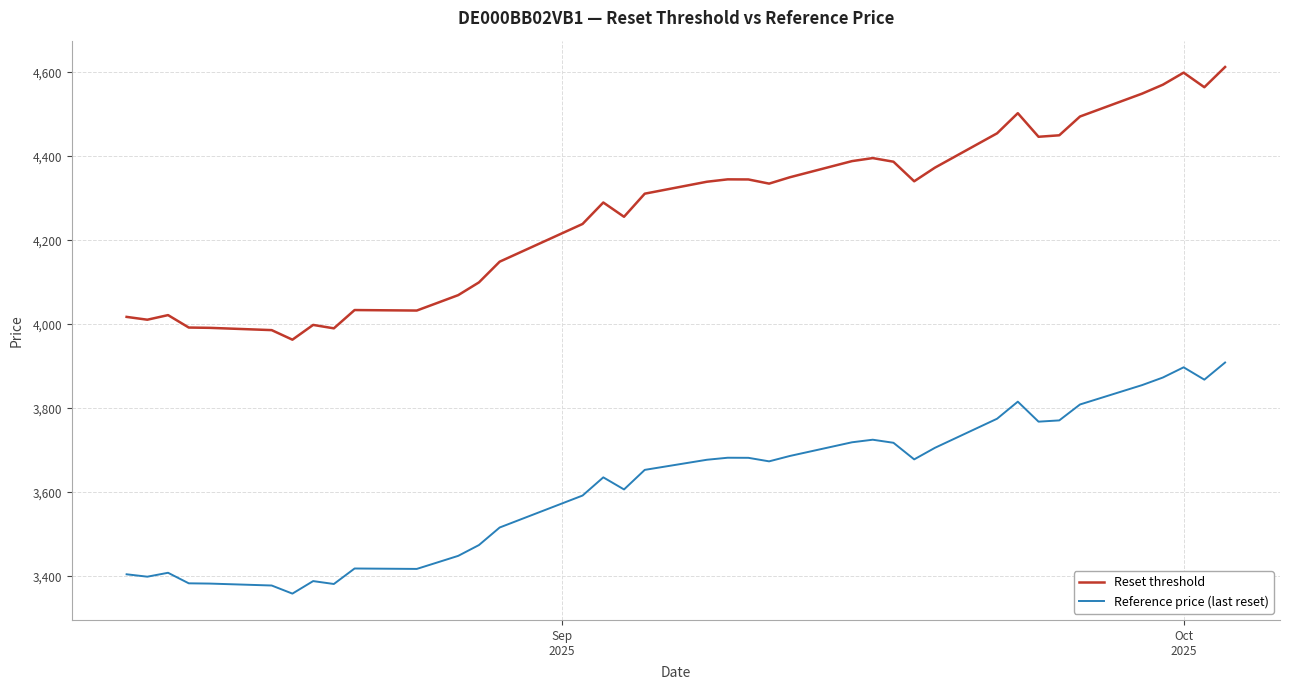

Rank the series by their average value, from lowest to highest.

Reference price (last reset), Reset threshold